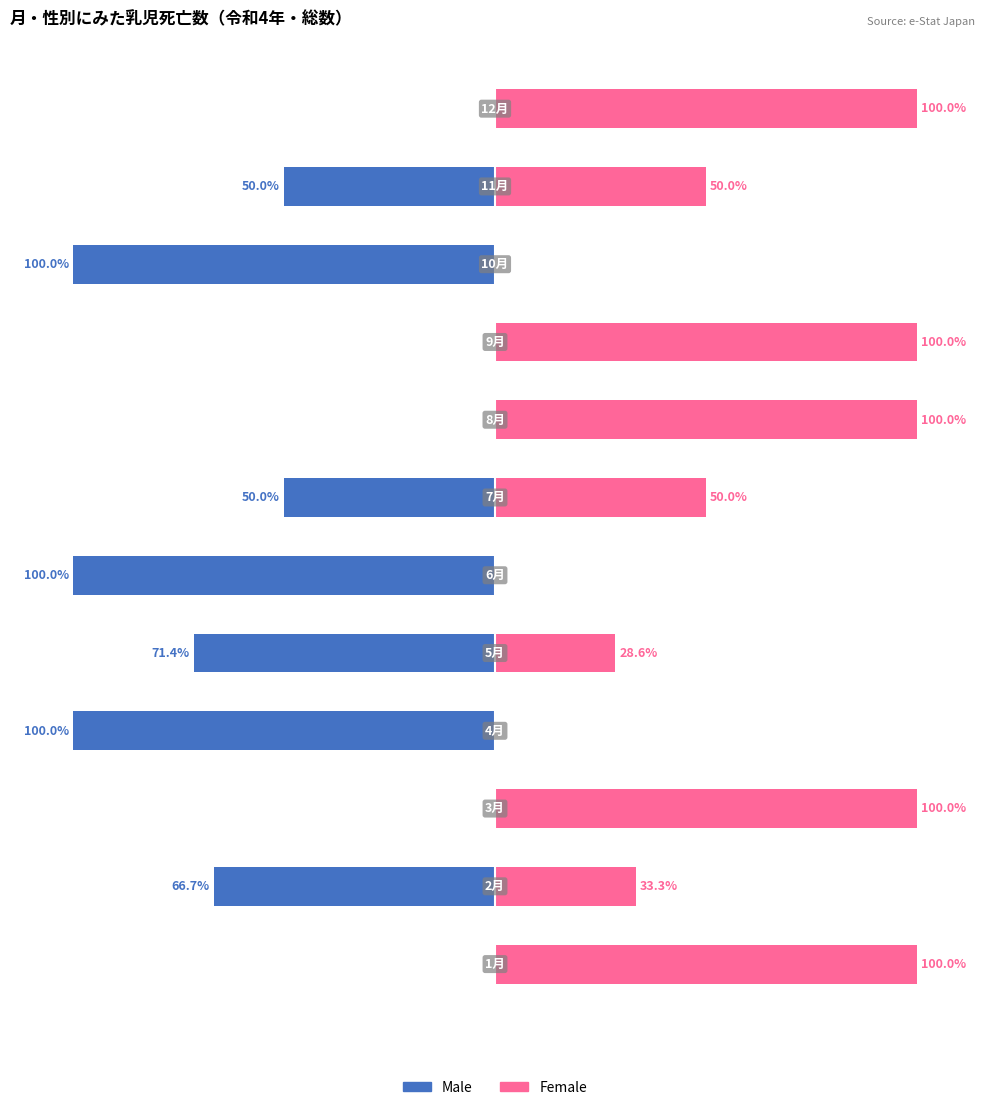

True or false: Male has a value of 56.7 at 0.

False